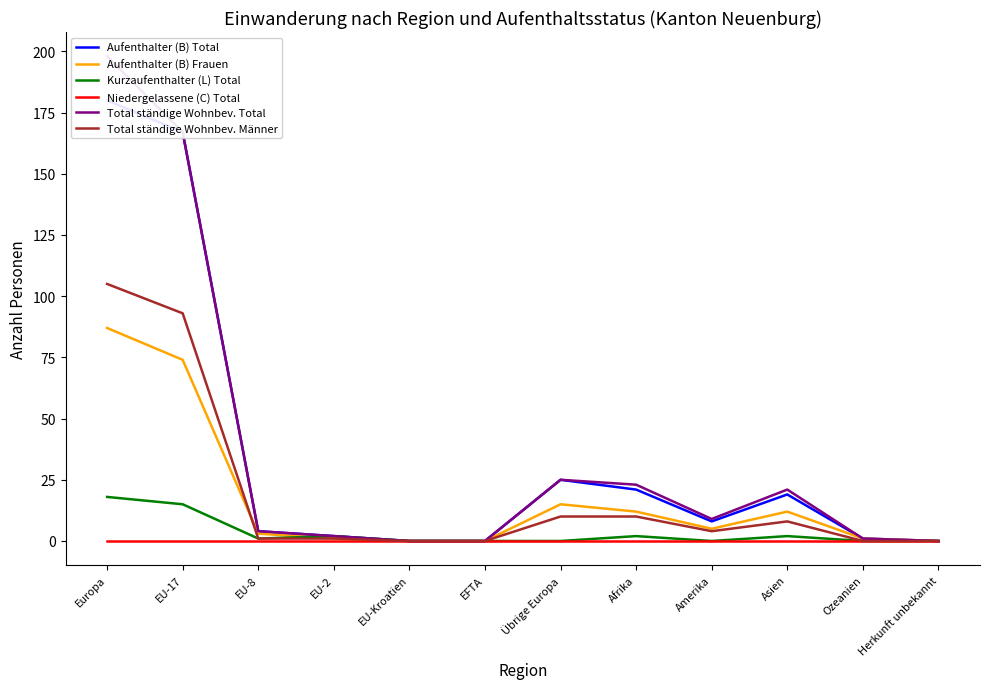

True or false: Aufenthalter (B) Total has more than 2 points higher than both neighbors.

False